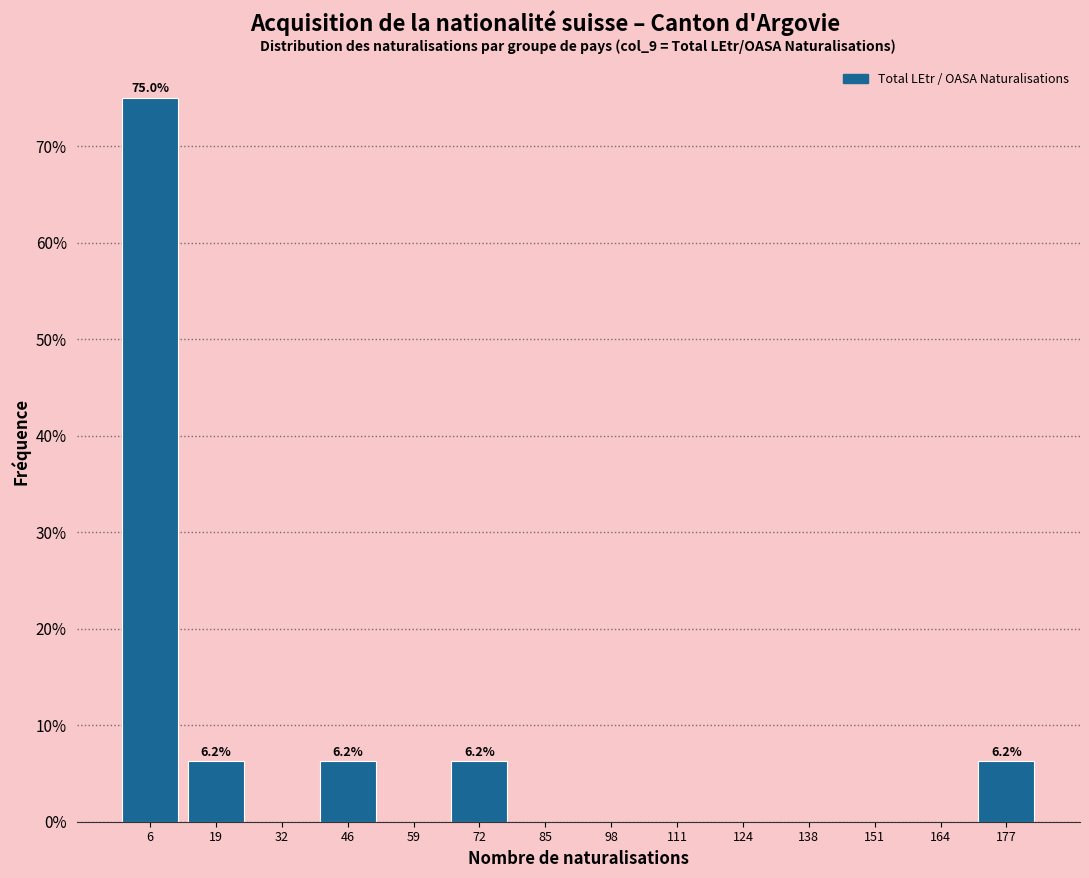

Over which range of the x-axis is the bar tallest?

0 to 14